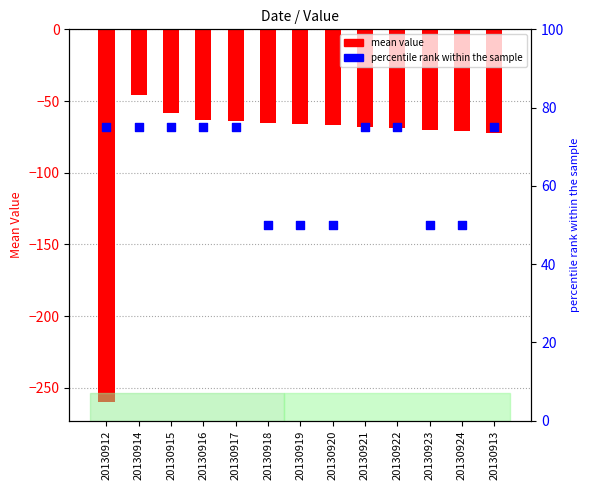

What are all the series names shown in the legend?

mean value, percentile rank within the sample